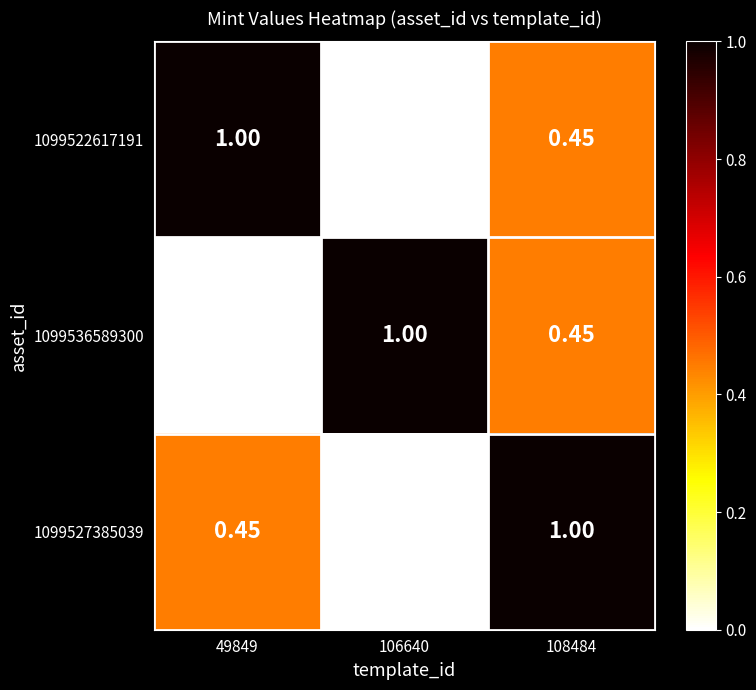

Count the number of data series in this chart.

3